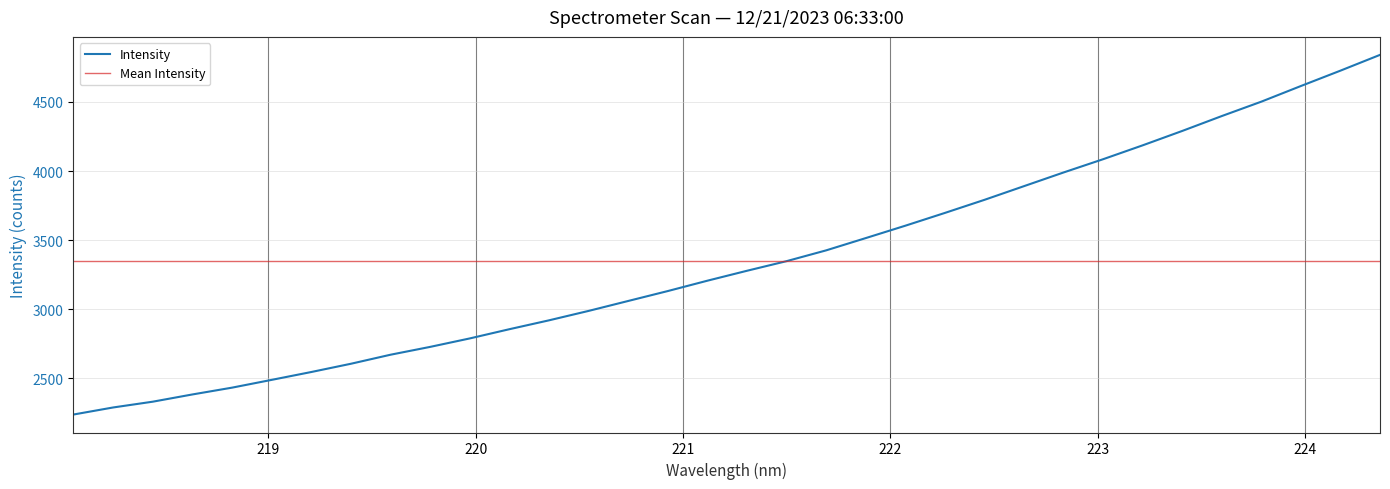

Count the number of values greater than 3278.

17